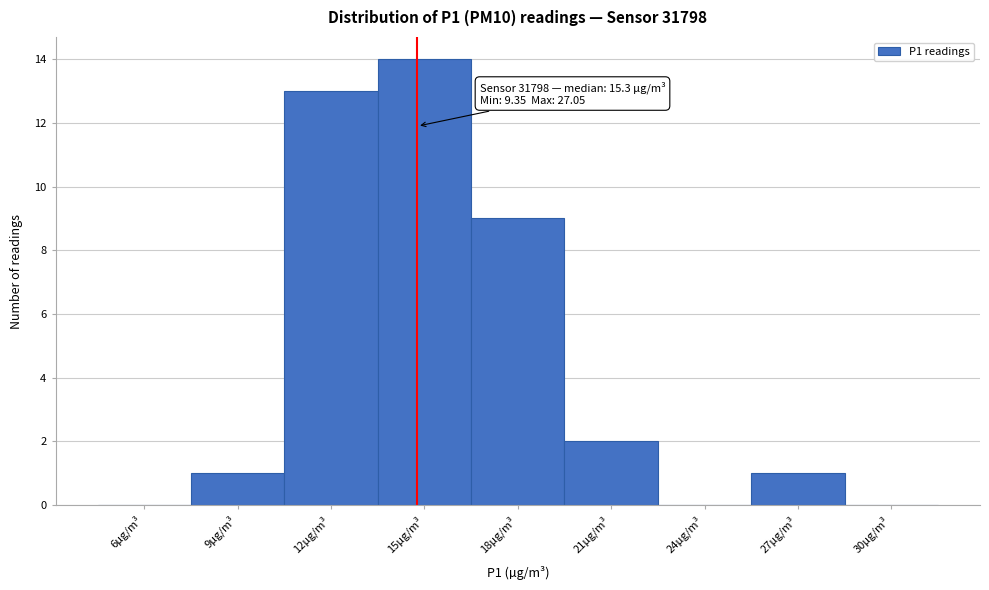

Reading right to left, transcribe all the data shown in this chart.

30µg/m³=0	27µg/m³=1	24µg/m³=0	21µg/m³=2	18µg/m³=9	15µg/m³=14	12µg/m³=13	9µg/m³=1	6µg/m³=0